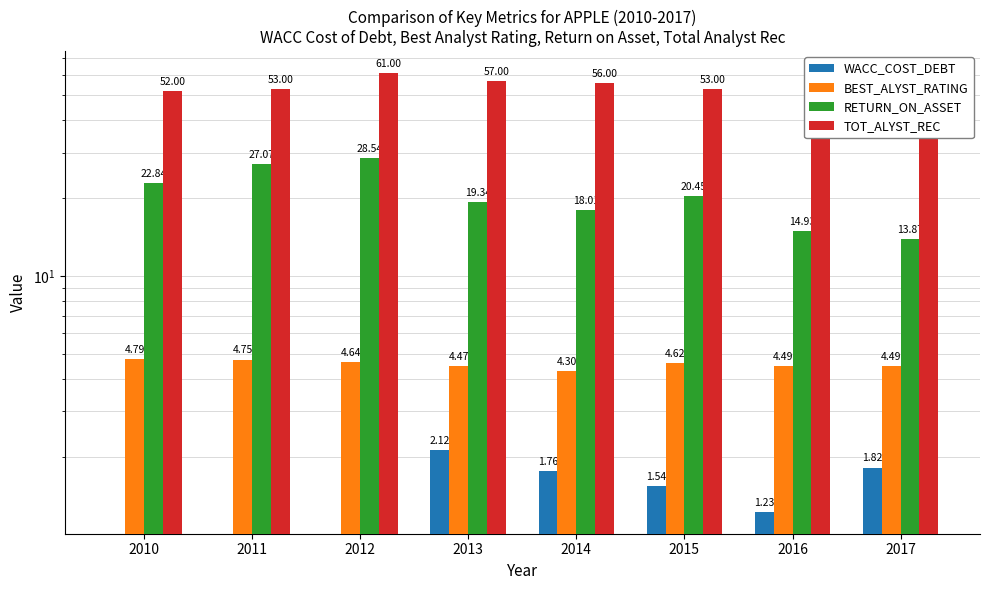

The value of WACC_COST_DEBT at 2010 is 0.0. True or false?

True